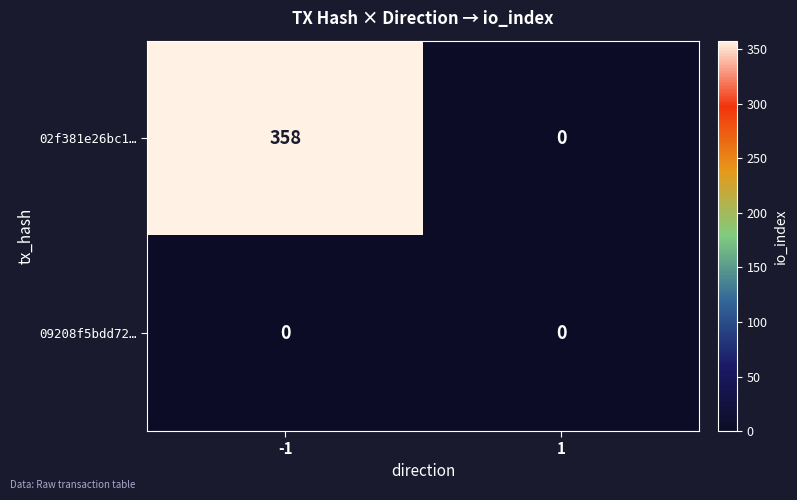

What is the difference between the highest and lowest values at -1?

358